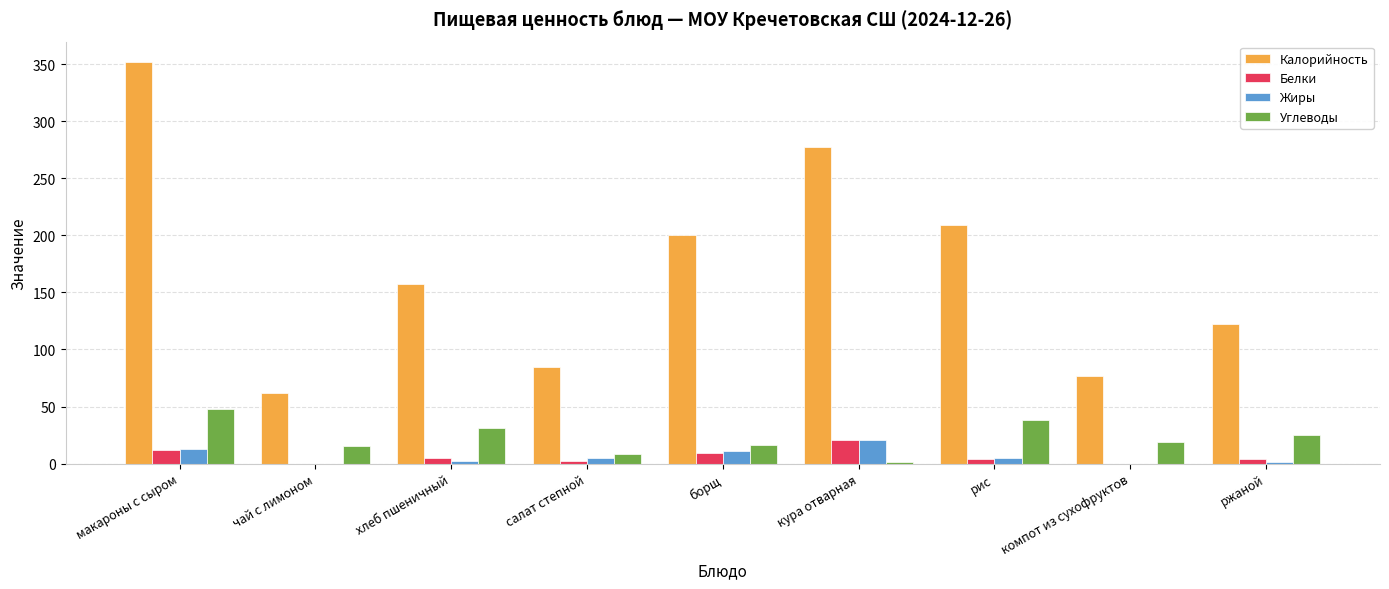

At which label does Белки first exceed 4?

макароны с сыром